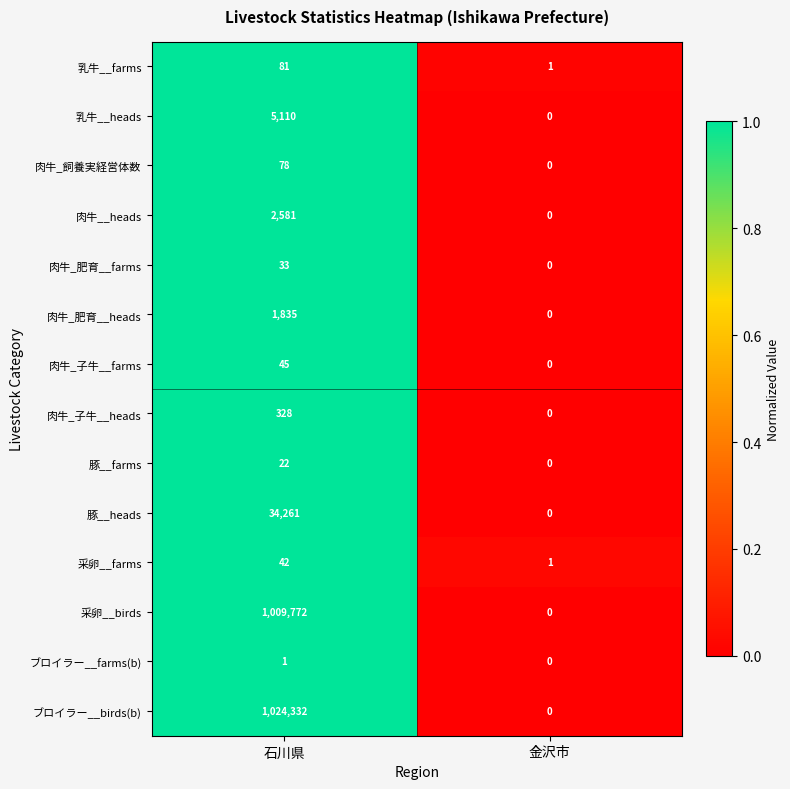

Reading left to right, what are all the values shown in this chart?

乳牛__farms: 81	1
乳牛__heads: 5110	0
肉牛_飼養実経営体数: 78	0
肉牛__heads: 2581	0
肉牛_肥育__farms: 33	0
肉牛_肥育__heads: 1835	0
肉牛_子牛__farms: 45	0
肉牛_子牛__heads: 328	0
豚__farms: 22	0
豚__heads: 34261	0
采卵__farms: 42	1
采卵__birds: 1009772	0
ブロイラー__farms(b): 1	0
ブロイラー__birds(b): 1024332	0